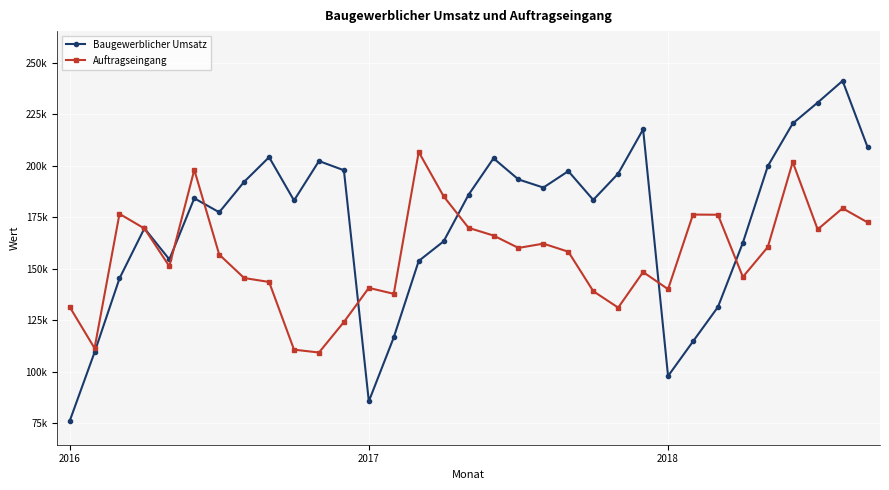

Which category has the highest value in the Auftragseingang series?

14